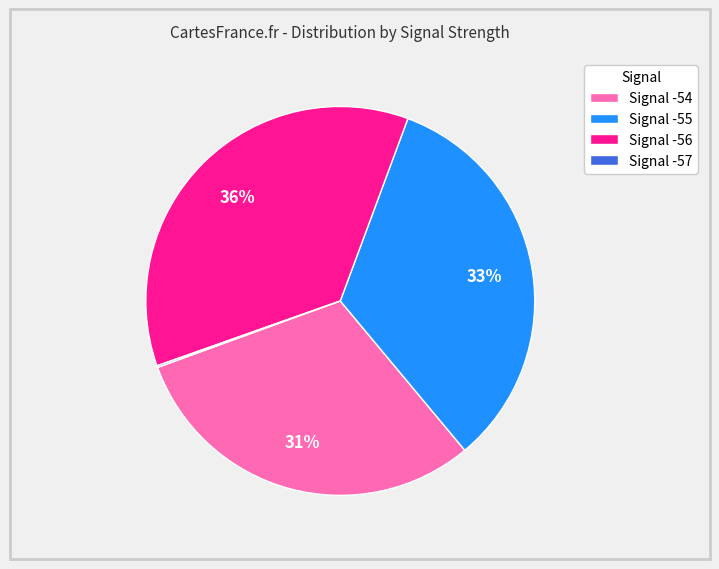

Between Signal -54 and Signal -56, which is larger?

Signal -56